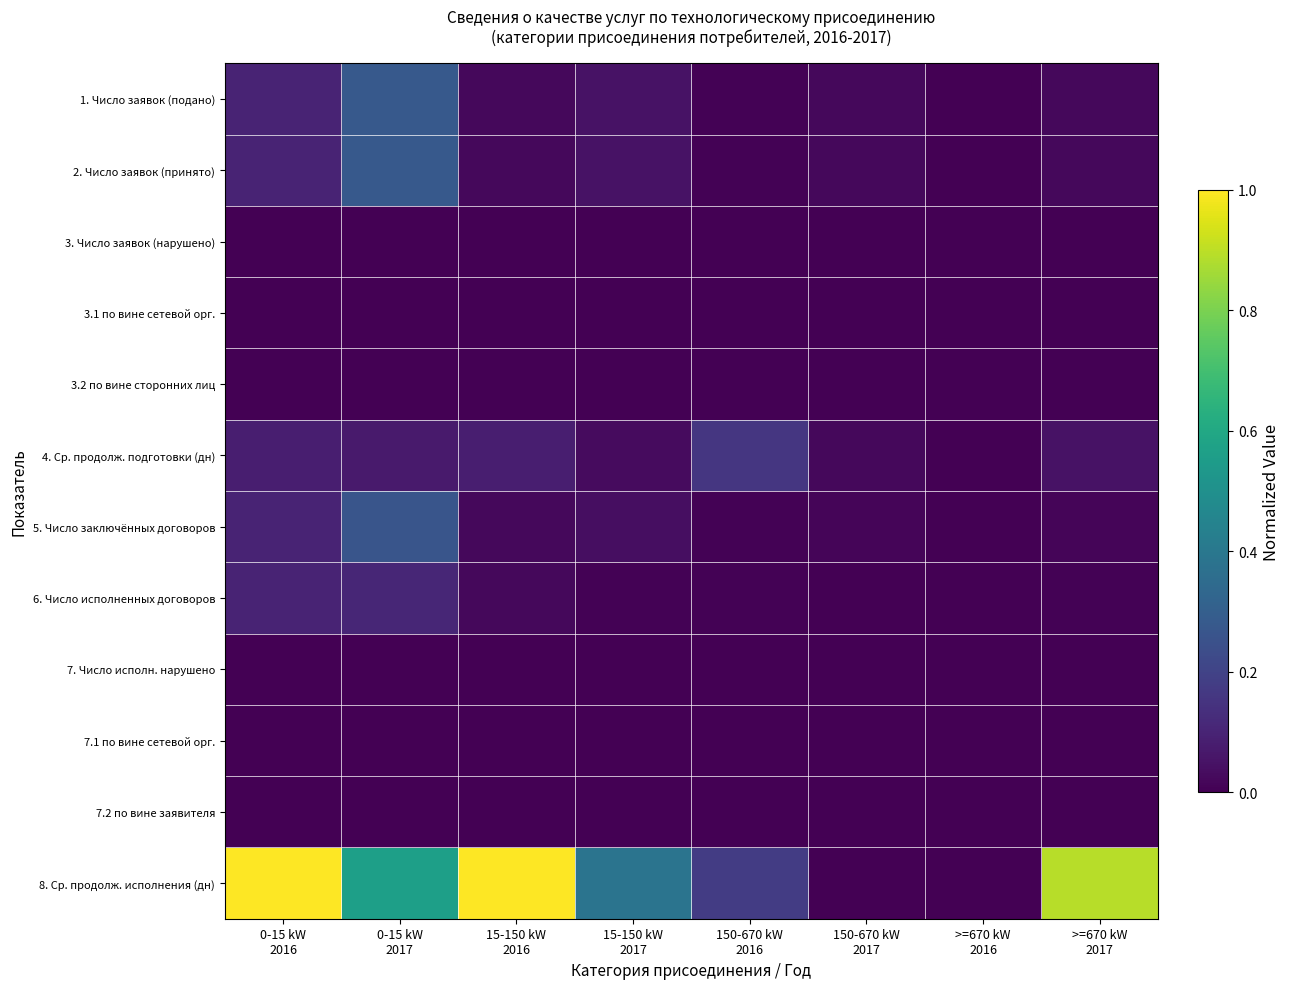

Which series has the largest total across all categories?

8. Ср. продолж. исполнения (дн)